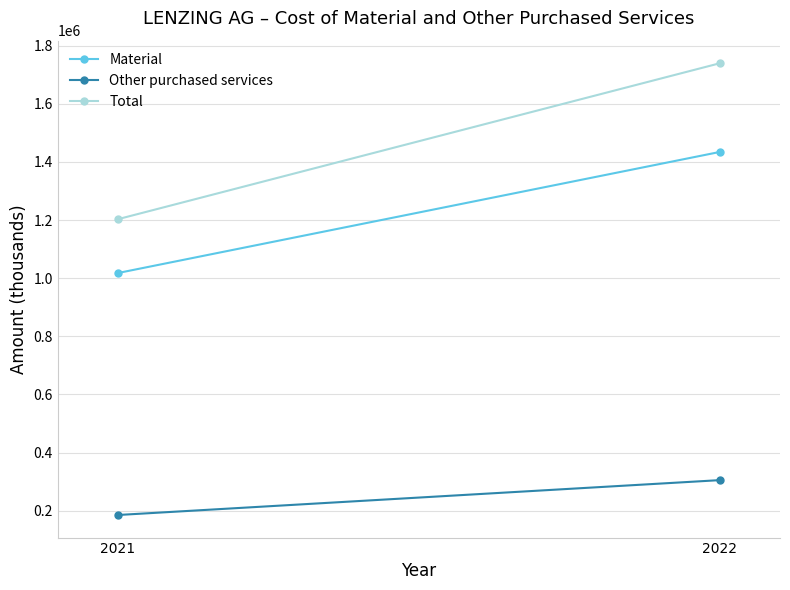

What is the total value across all series at 2022?

3479366